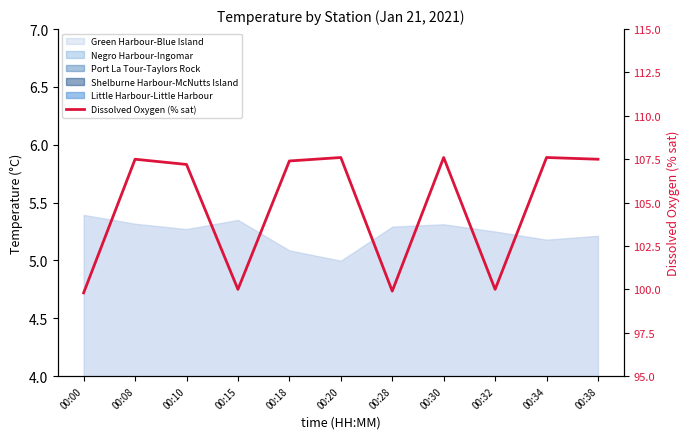

At which category does the chart reach its peak across all series?

00:20